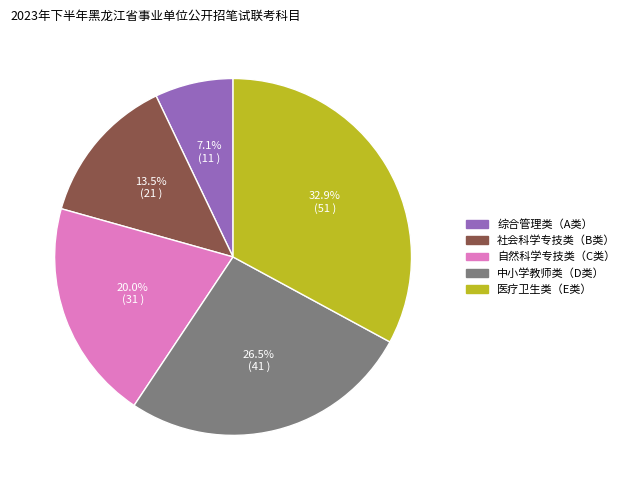

Which slice is the largest?

医疗卫生类（E类）